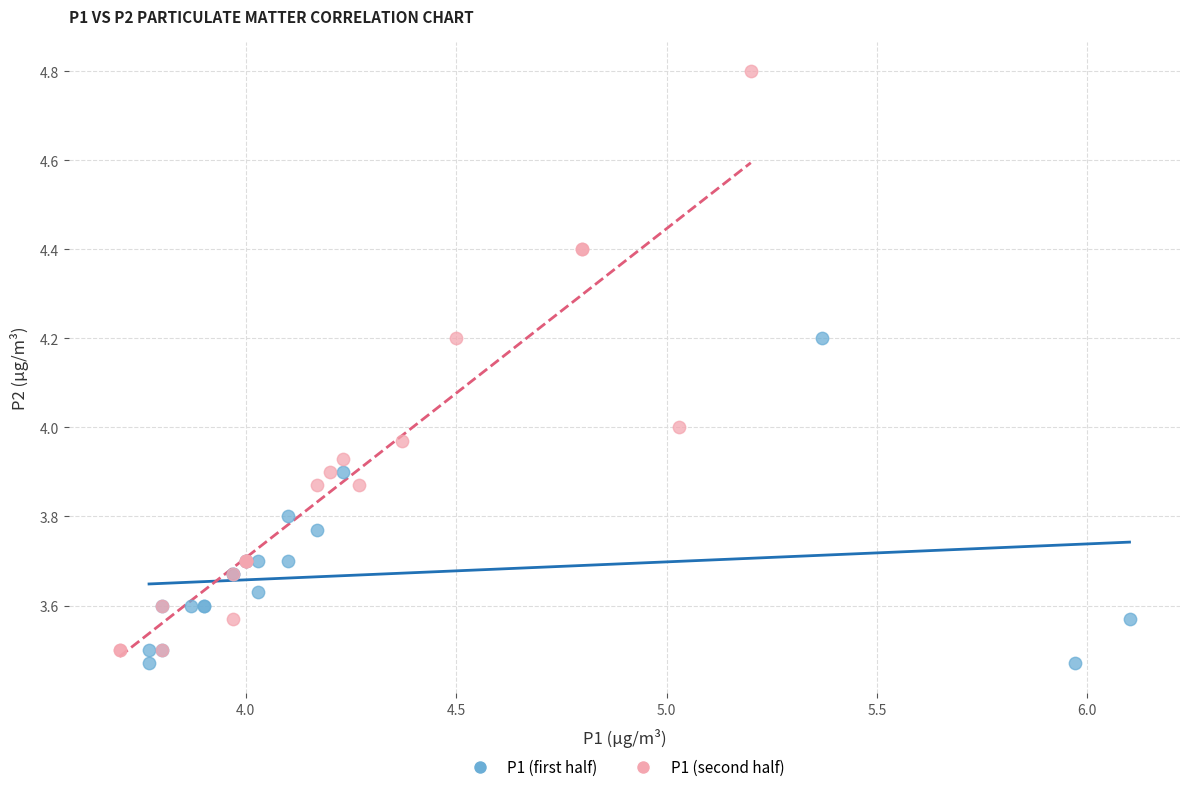

Which series has the largest Y range (max minus min)?

P1 (second half)